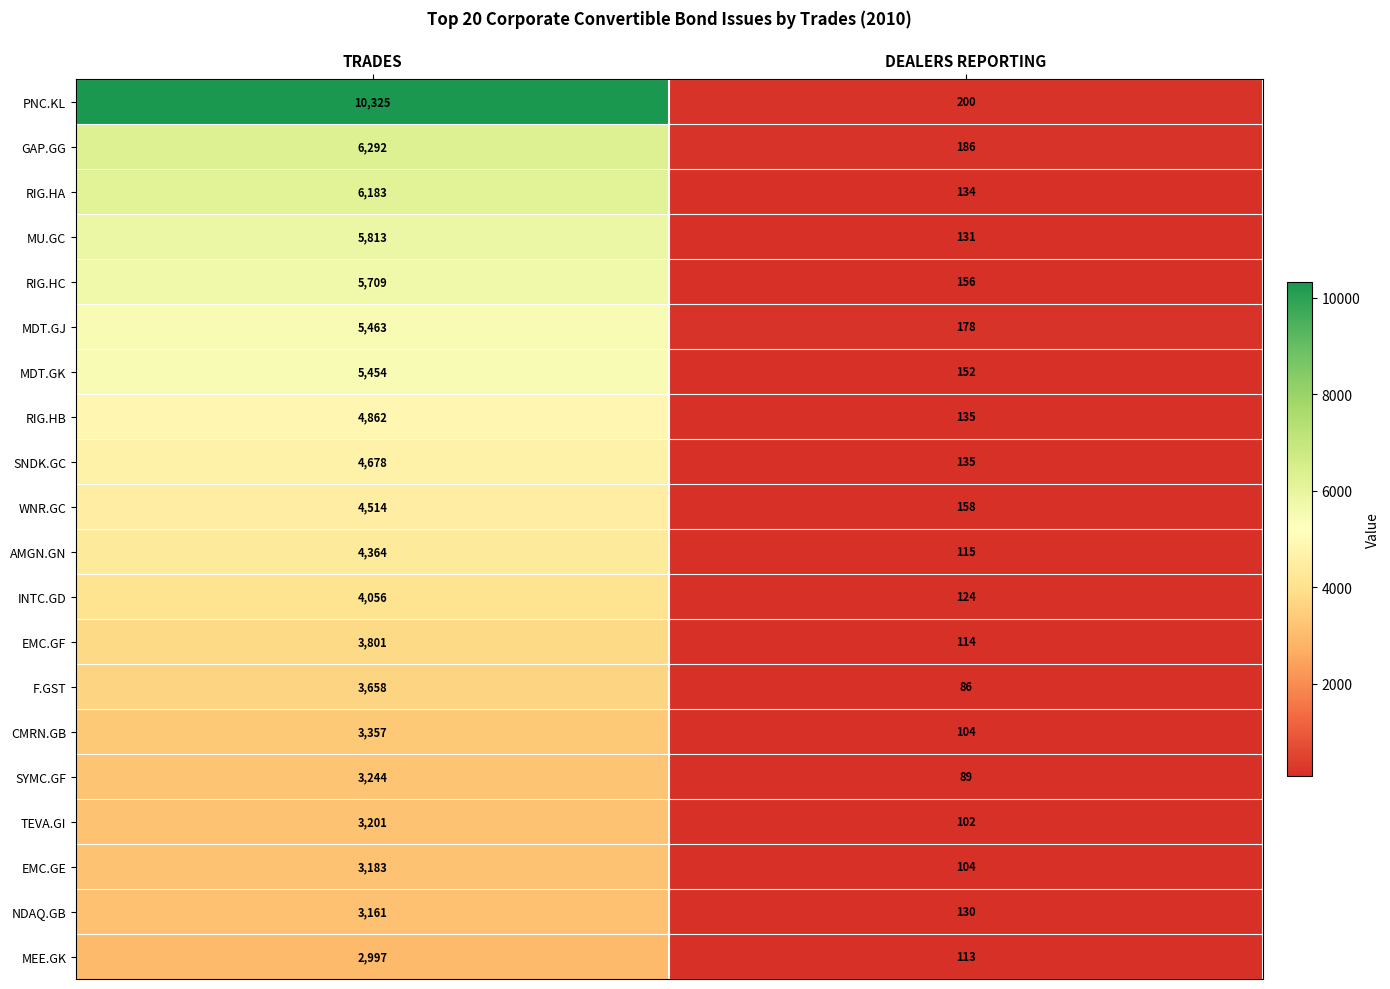

Rank the series by their maximum value, from highest to lowest.

PNC.KL, GAP.GG, RIG.HA, MU.GC, RIG.HC, MDT.GJ, MDT.GK, RIG.HB, SNDK.GC, WNR.GC, AMGN.GN, INTC.GD, EMC.GF, F.GST, CMRN.GB, SYMC.GF, TEVA.GI, EMC.GE, NDAQ.GB, MEE.GK